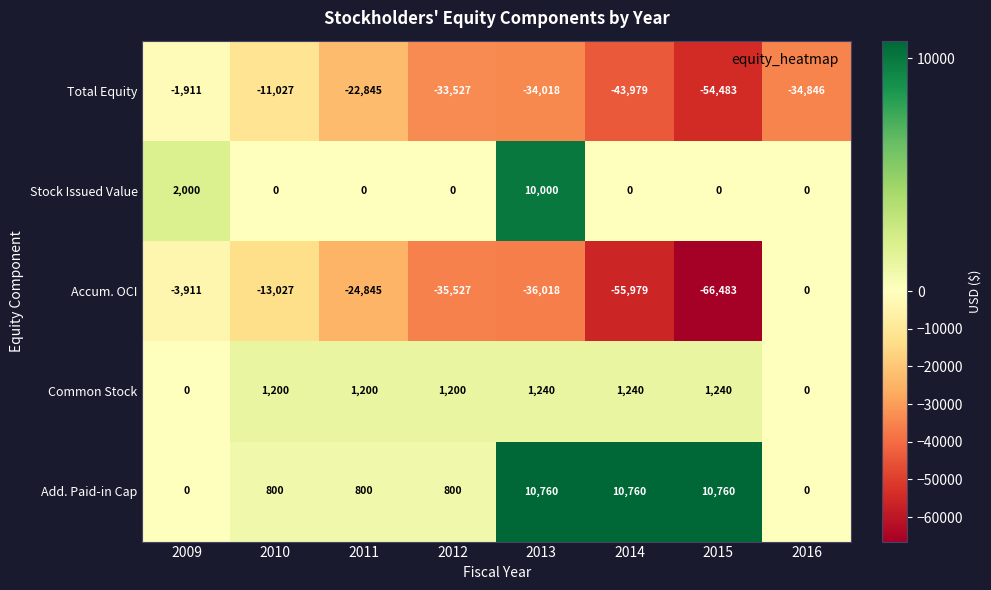

Which category has the lowest value across all series?

2015